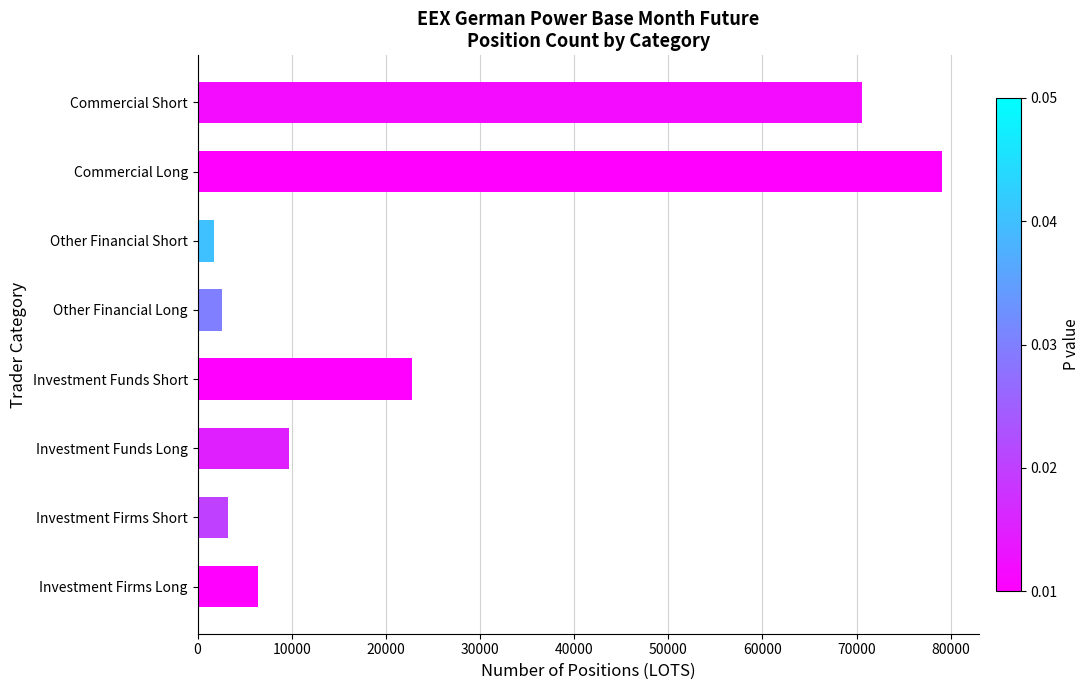

Read the value at Investment Funds Long.

9706.0